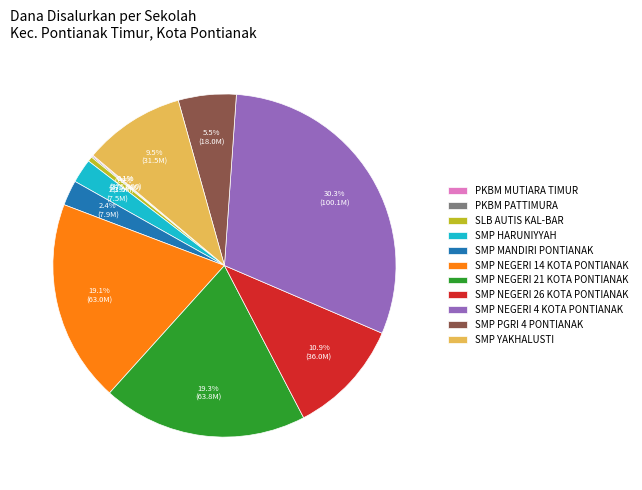

Is there a majority slice in this chart?

No